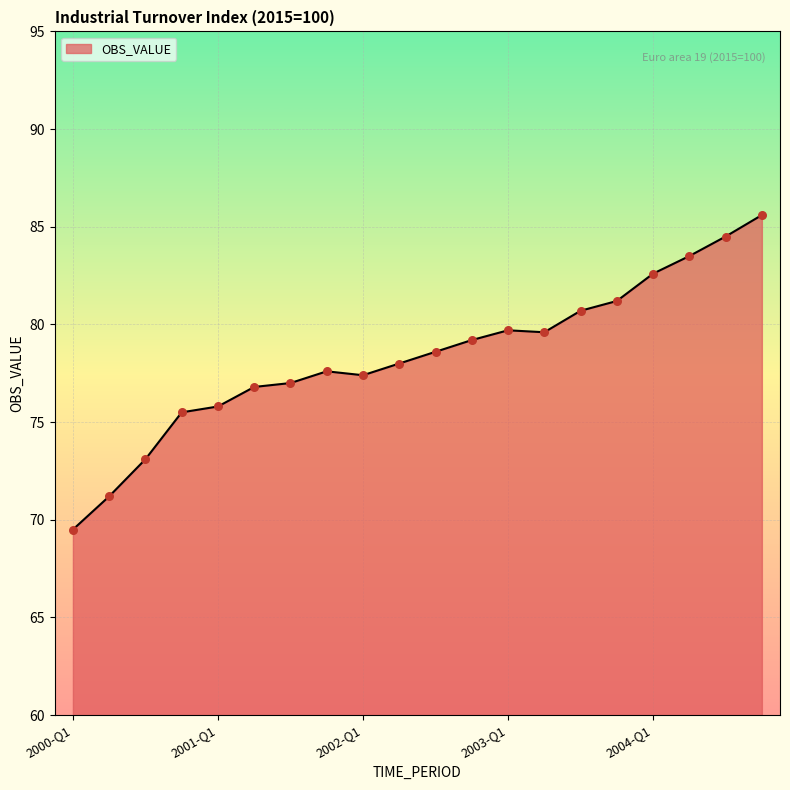

What is the smallest value displayed?

69.5